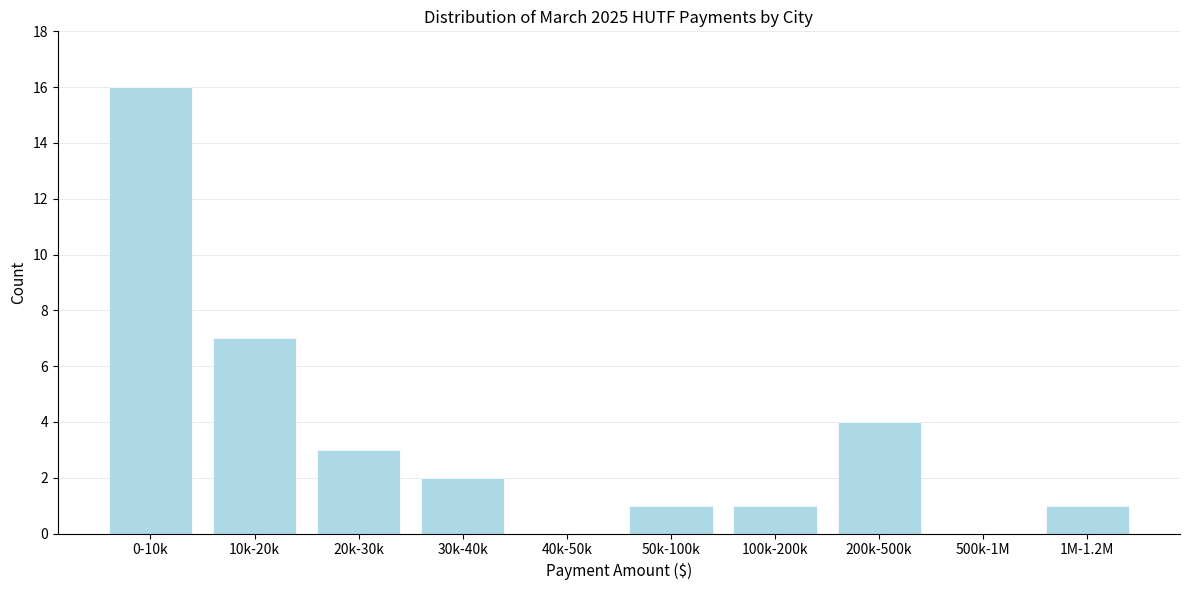

Reading left to right, list all the values displayed in this chart.

0-10k=16	10k-20k=7	20k-30k=3	30k-40k=2	40k-50k=0	50k-100k=1	100k-200k=1	200k-500k=4	500k-1M=0	1M-1.2M=1